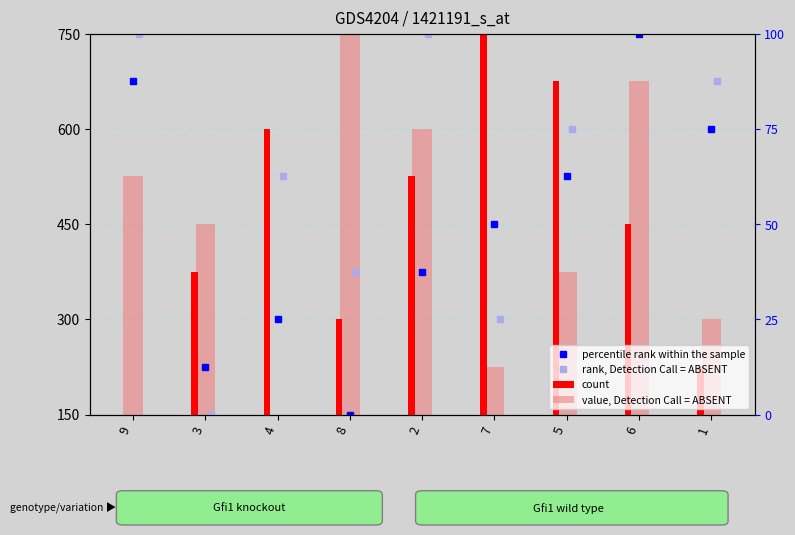

At 4, list the series in order from largest to smallest.

count, value, Detection Call = ABSENT